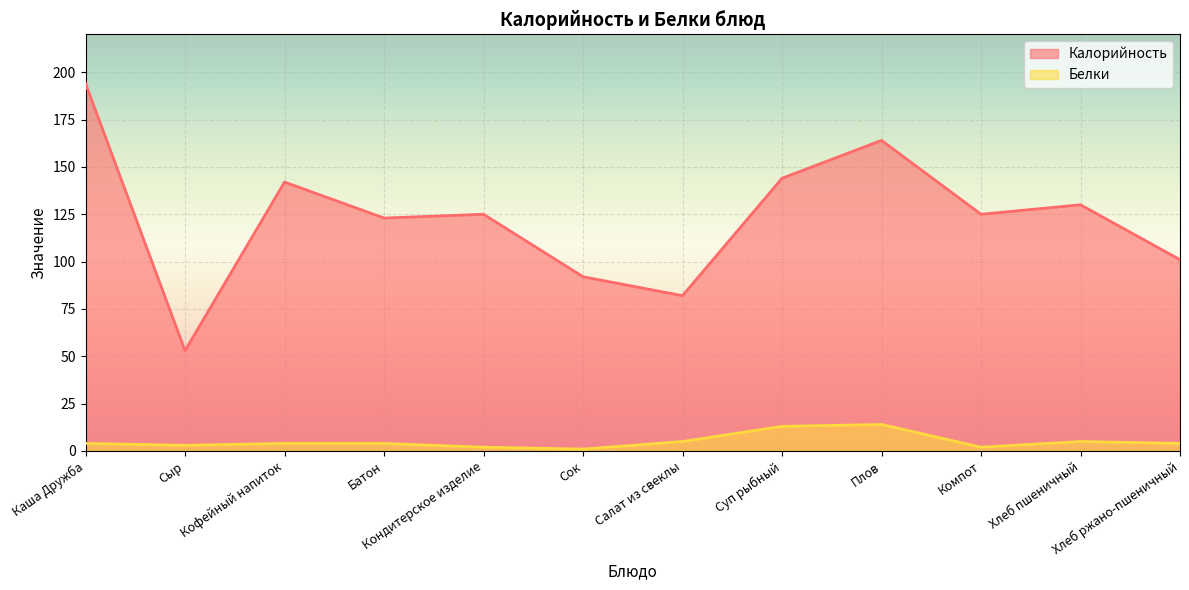

How many interior local valleys does the Белки series have?

3